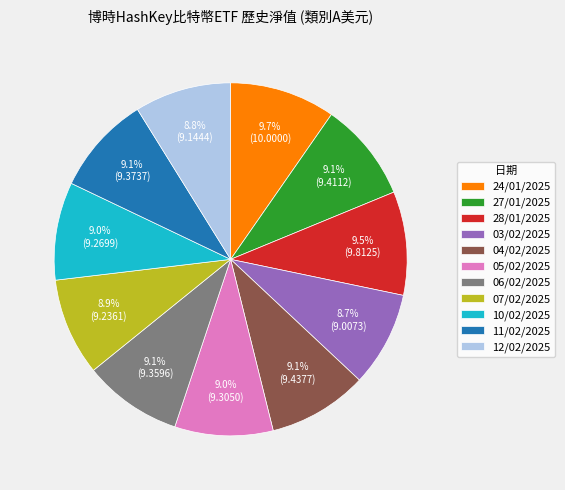

Does any single category account for the majority?

No